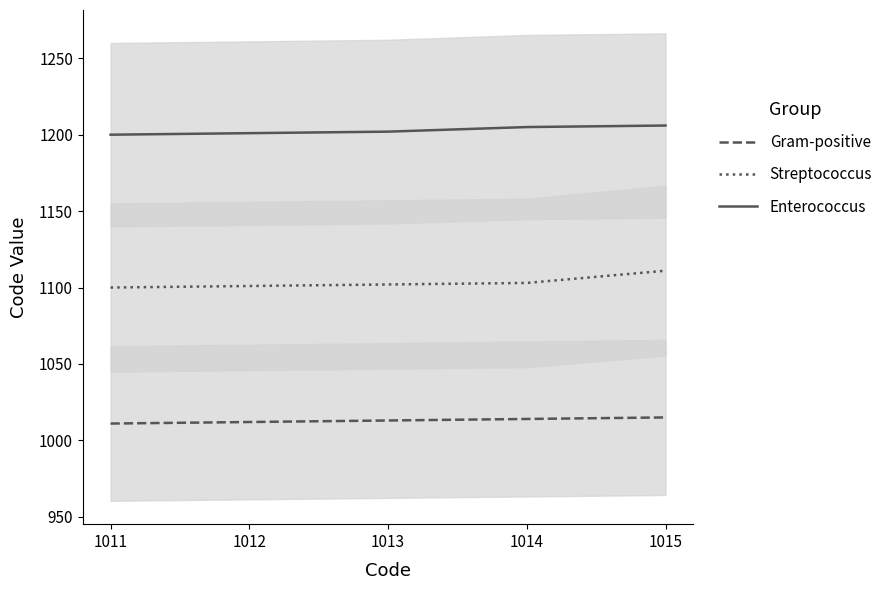

Reading left to right, extract all data points from this chart.

Gram-positive: 1011	1012	1013	1014	1015
Streptococcus: 1100	1101	1102	1103	1111
Enterococcus: 1200	1201	1202	1205	1206